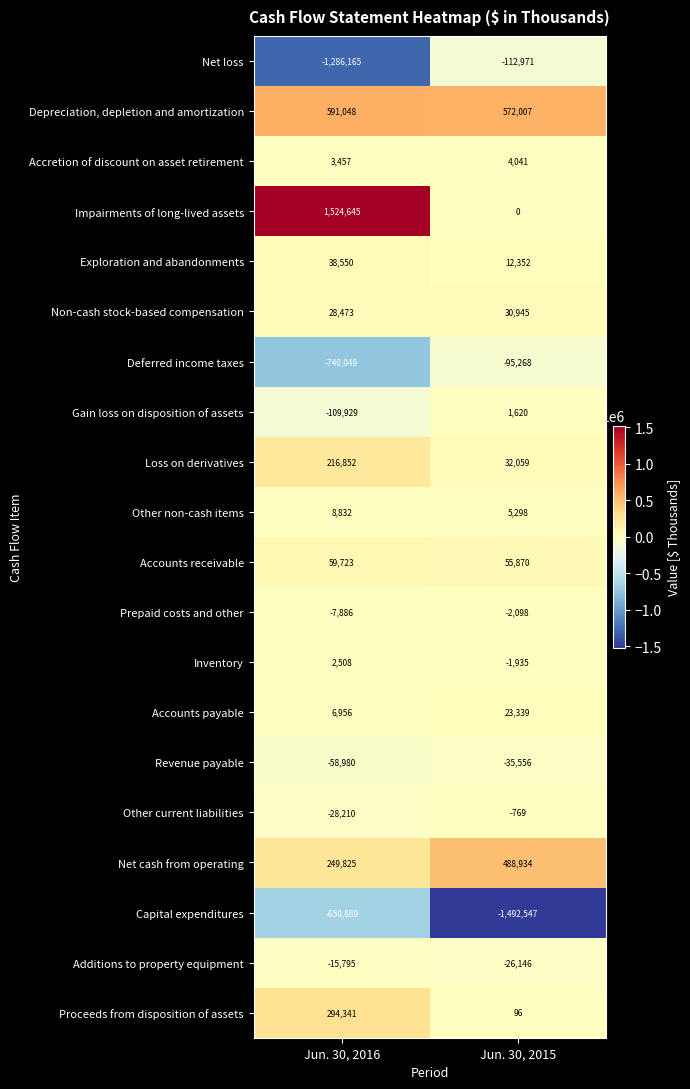

Which category has the highest value across all series?

Jun. 30, 2016